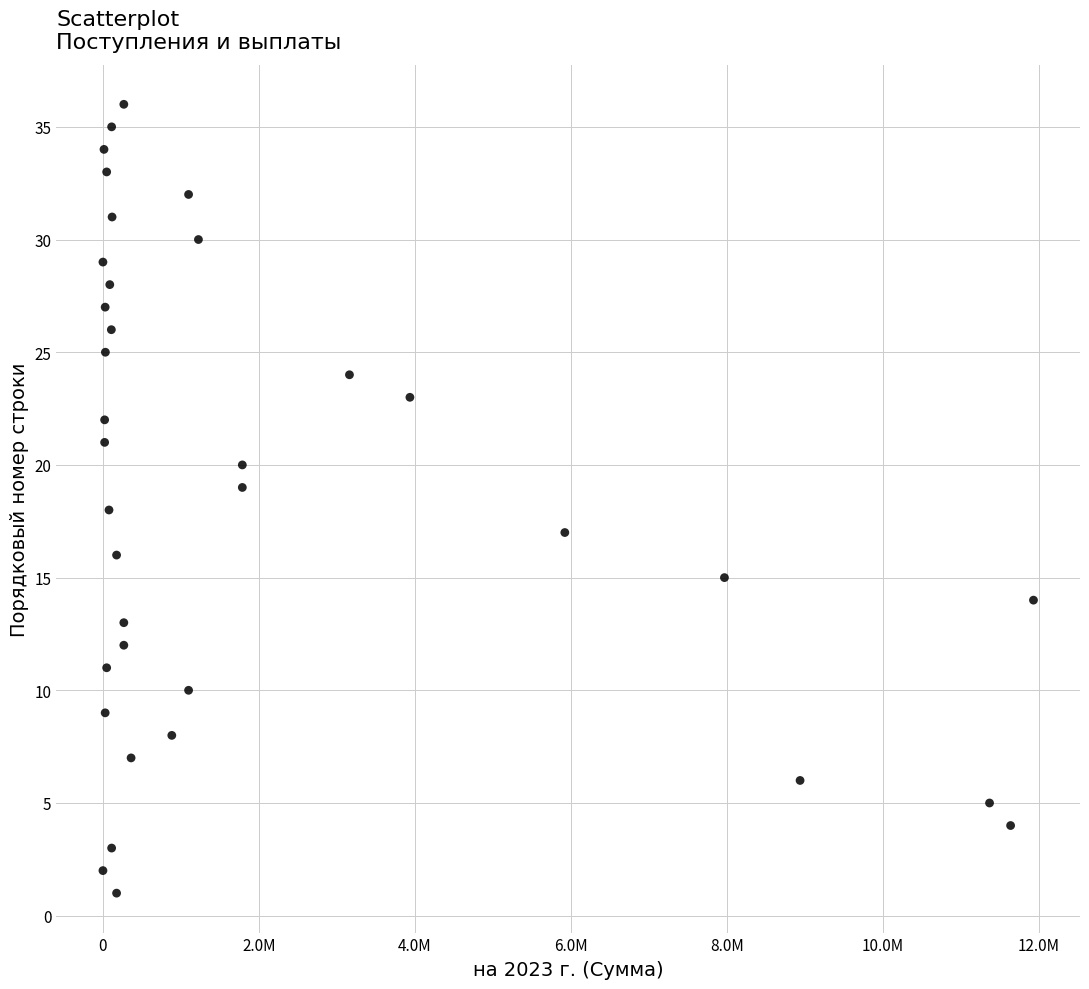

What is the range of Y values (max minus min)?

35